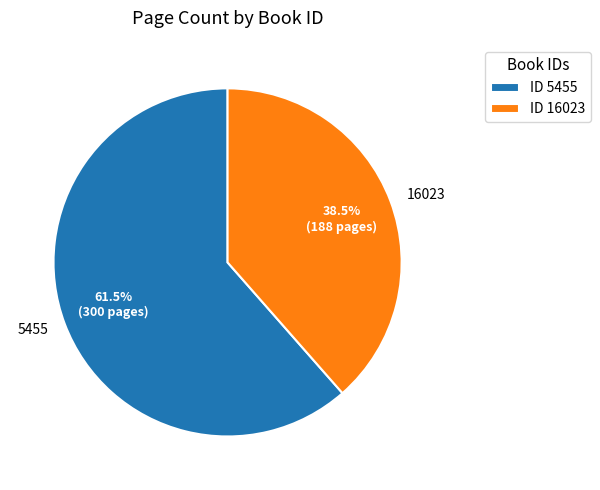

Does 16023 account for over 50% of the chart?

No